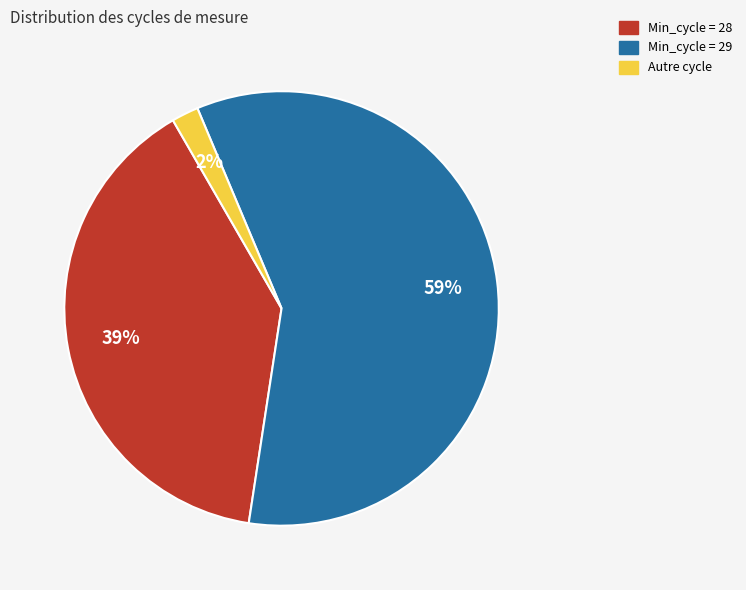

Does any single category account for the majority?

Yes